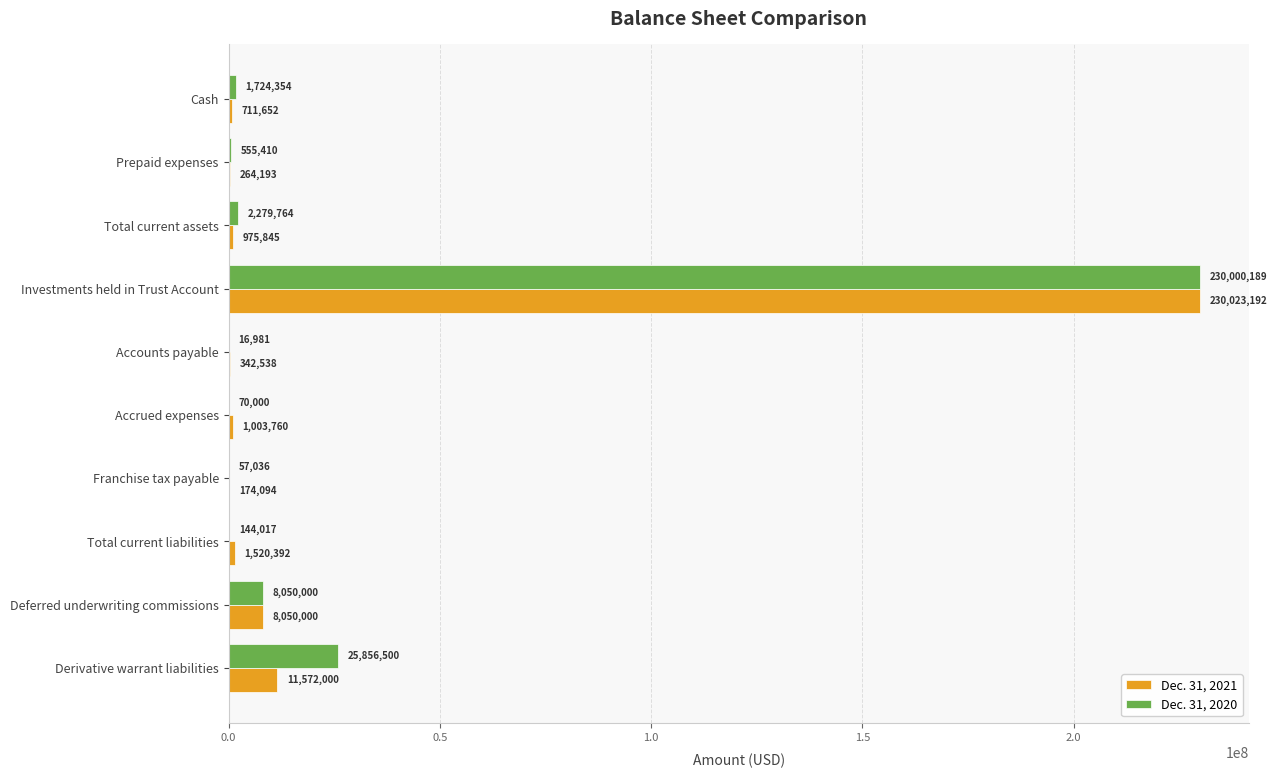

Which series has the largest total across all categories?

Dec. 31, 2020